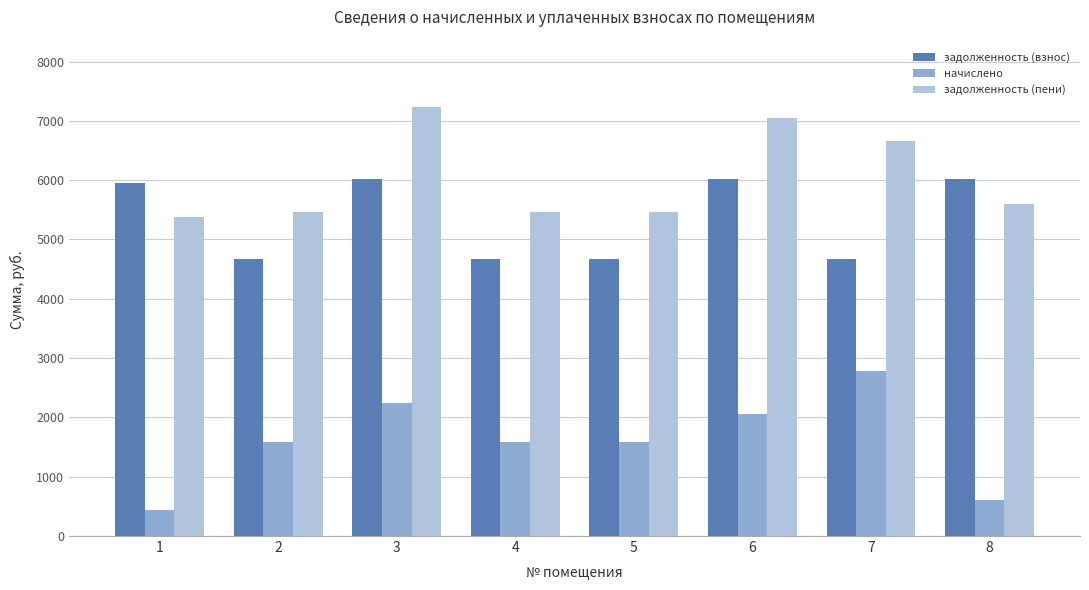

What is the difference between the начислено values at 8 and 7?

2179.8